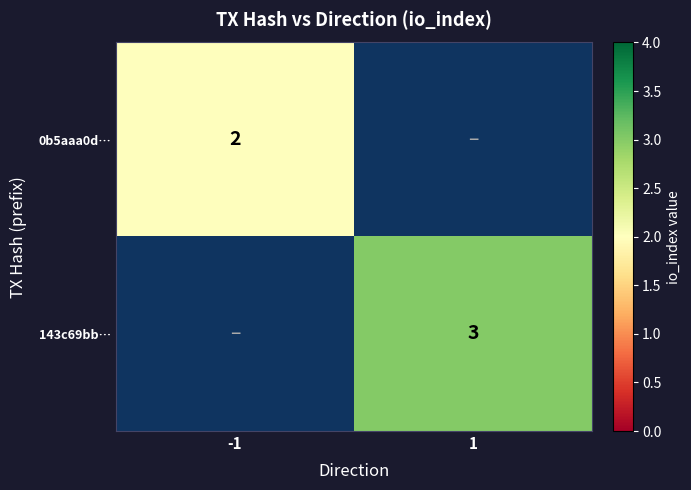

Count the number of categories in the chart.

2